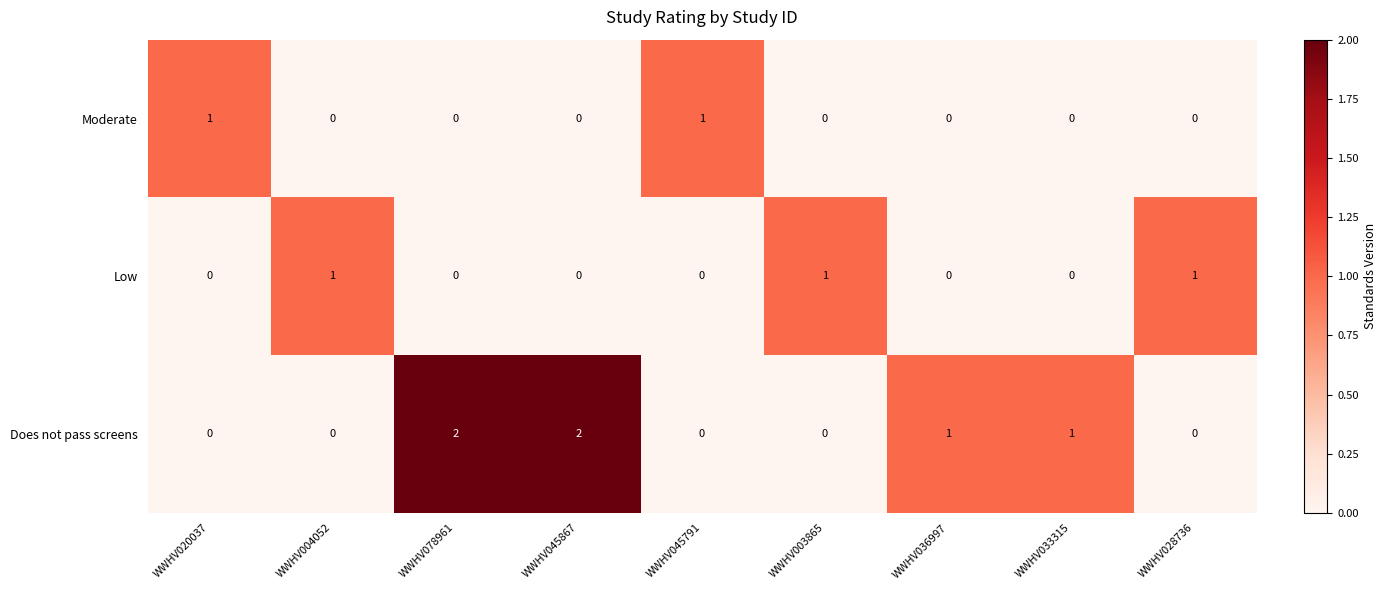

Is it true that Low equals 0 at WWHV033315?

True